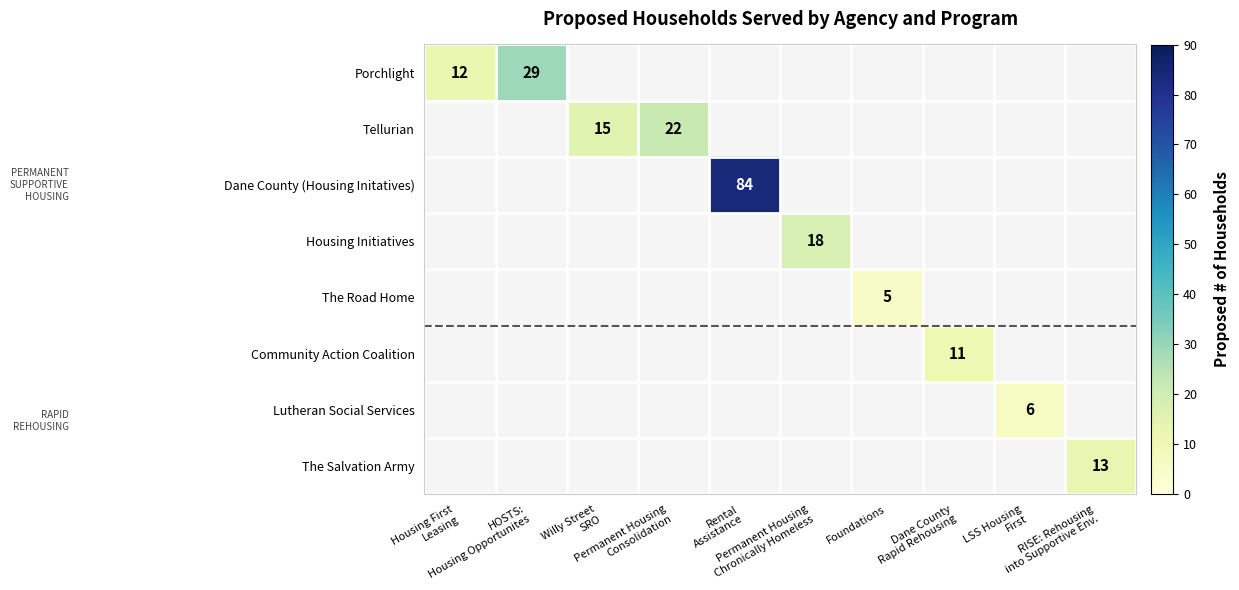

At how many categories does at least one series exceed 79?

1